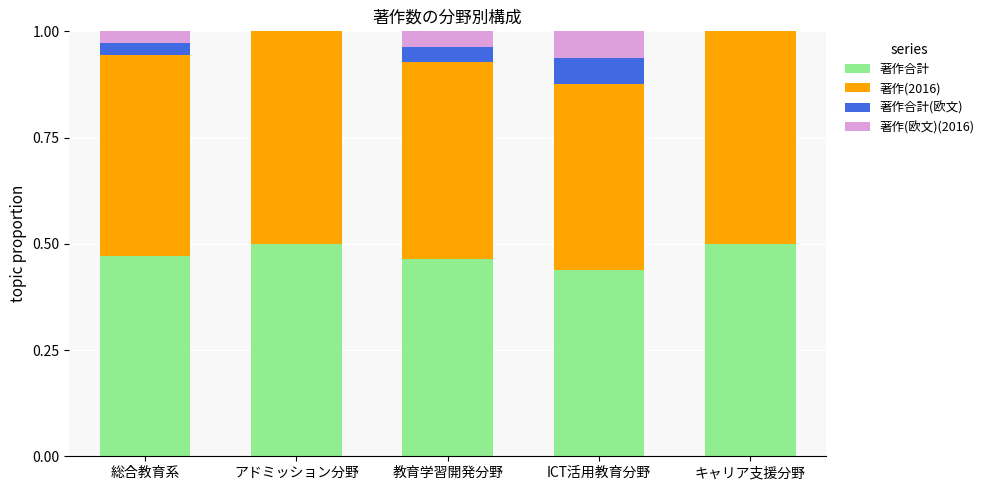

What is the sum of all 著作合計 values?

2.4